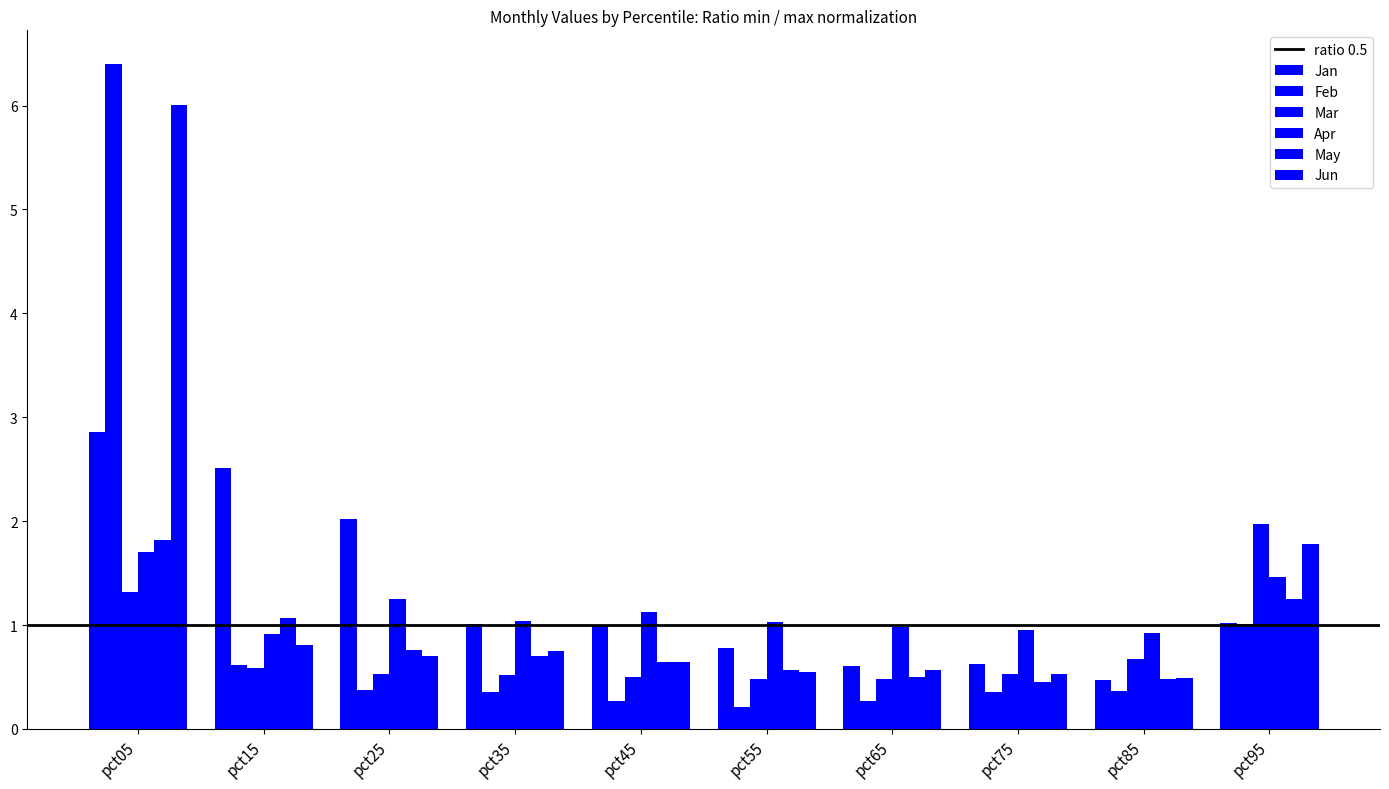

What is the greatest value displayed?

6.4